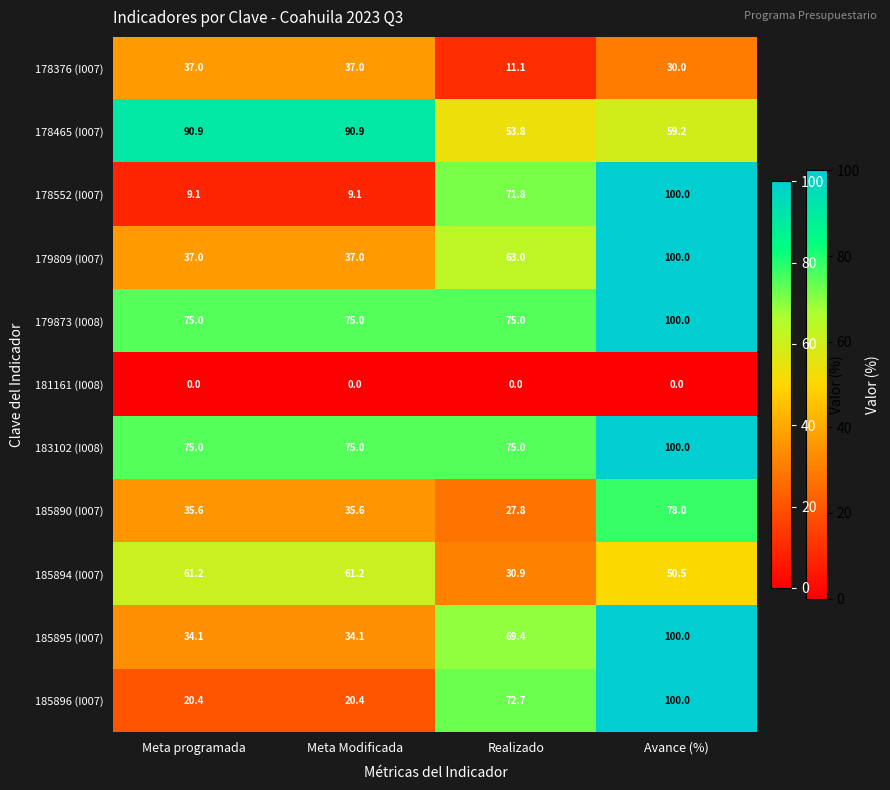

At which category does the chart reach its peak across all series?

Avance (%)